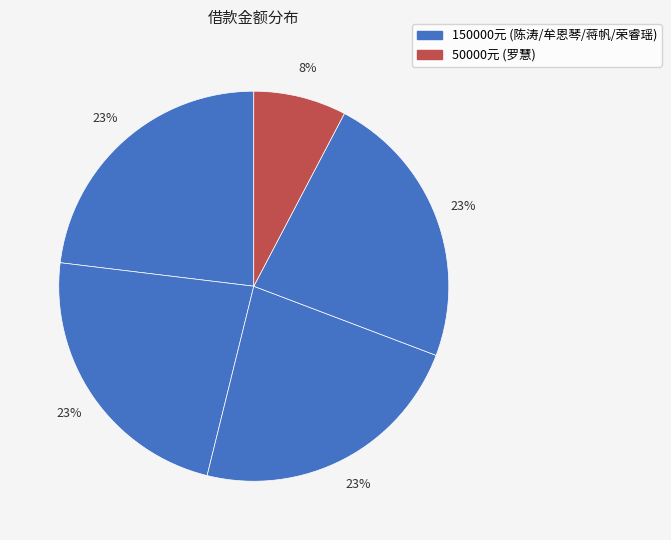

How many slices are in this pie chart?

5